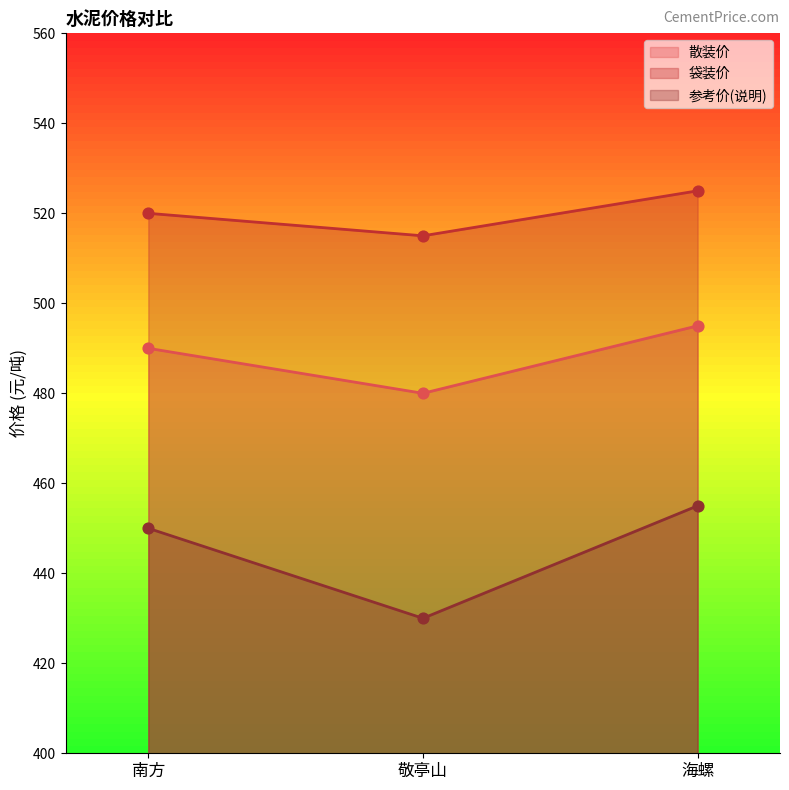

Which series has the largest total across all categories?

袋装价